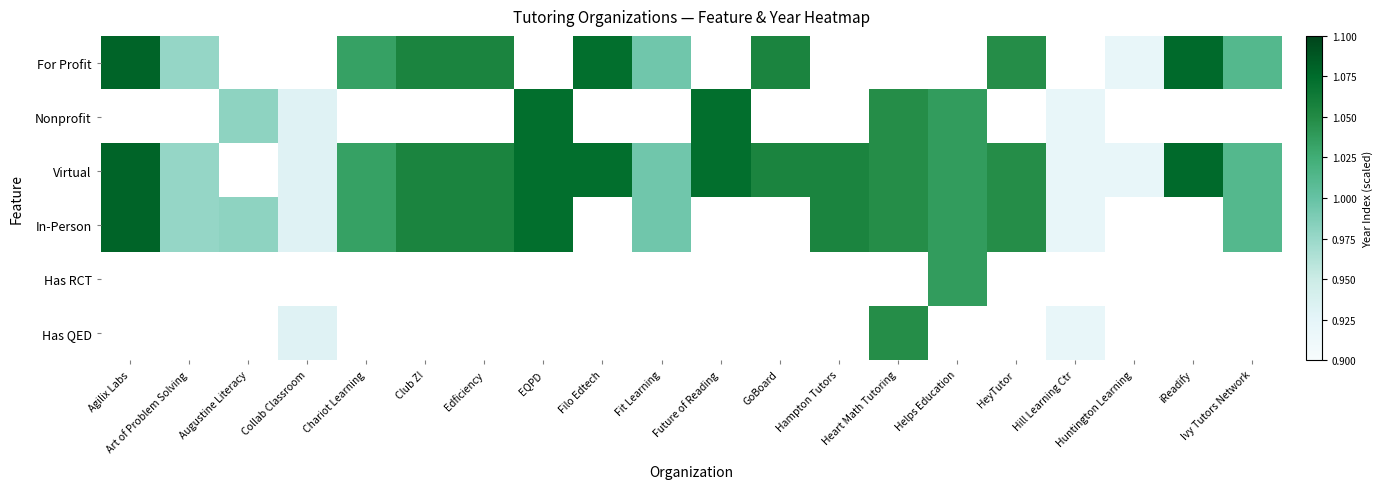

How many positive values does the Has RCT series have?

1